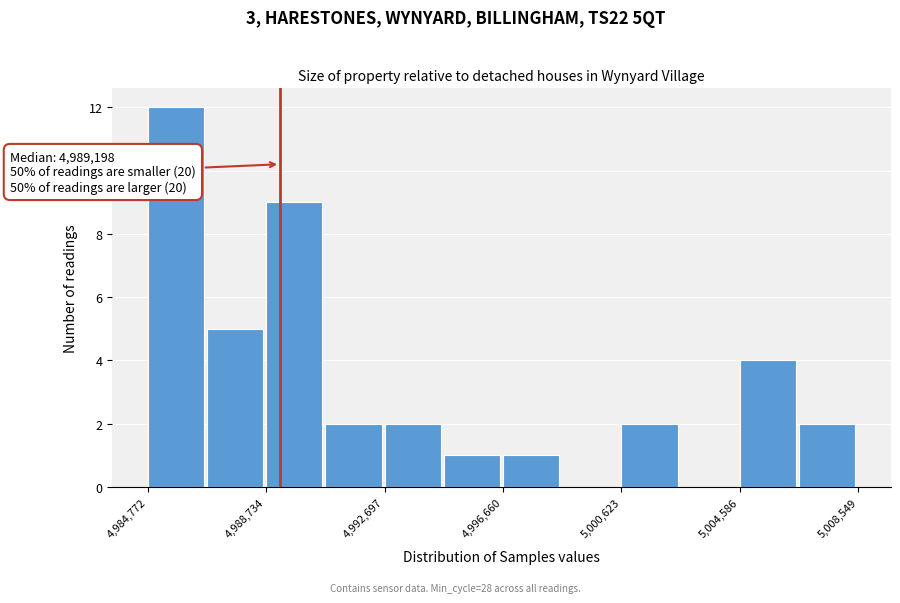

Read against the x-axis, roughly where is the centre of the tallest bar?

4985500